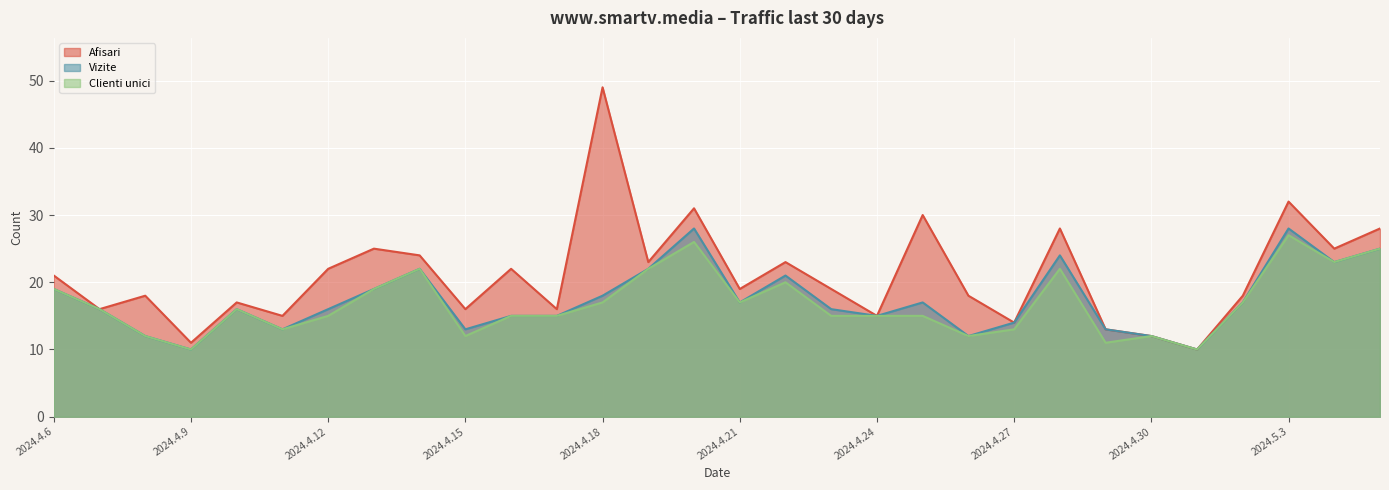

Reading left to right, transcribe all the data shown in this chart.

Afisari: 2024.4.6=21	2024.4.7=16	2024.4.8=18	2024.4.9=11	2024.4.10=17	2024.4.11=15	2024.4.12=22	2024.4.13=25	2024.4.14=24	2024.4.15=16	2024.4.16=22	2024.4.17=16	2024.4.18=49	2024.4.19=23	2024.4.20=31	2024.4.21=19	2024.4.22=23	2024.4.23=19	2024.4.24=15	2024.4.25=30	2024.4.26=18	2024.4.27=14	2024.4.28=28	2024.4.29=13	2024.4.30=12	2024.5.1=10	2024.5.2=18	2024.5.3=32	2024.5.4=25	2024.5.5=28
Vizite: 2024.4.6=19	2024.4.7=16	2024.4.8=12	2024.4.9=10	2024.4.10=16	2024.4.11=13	2024.4.12=16	2024.4.13=19	2024.4.14=22	2024.4.15=13	2024.4.16=15	2024.4.17=15	2024.4.18=18	2024.4.19=22	2024.4.20=28	2024.4.21=17	2024.4.22=21	2024.4.23=16	2024.4.24=15	2024.4.25=17	2024.4.26=12	2024.4.27=14	2024.4.28=24	2024.4.29=13	2024.4.30=12	2024.5.1=10	2024.5.2=17	2024.5.3=28	2024.5.4=23	2024.5.5=25
Clienti unici: 2024.4.6=19	2024.4.7=16	2024.4.8=12	2024.4.9=10	2024.4.10=16	2024.4.11=13	2024.4.12=15	2024.4.13=19	2024.4.14=22	2024.4.15=12	2024.4.16=15	2024.4.17=15	2024.4.18=17	2024.4.19=22	2024.4.20=26	2024.4.21=17	2024.4.22=20	2024.4.23=15	2024.4.24=15	2024.4.25=15	2024.4.26=12	2024.4.27=13	2024.4.28=22	2024.4.29=11	2024.4.30=12	2024.5.1=10	2024.5.2=17	2024.5.3=27	2024.5.4=23	2024.5.5=25